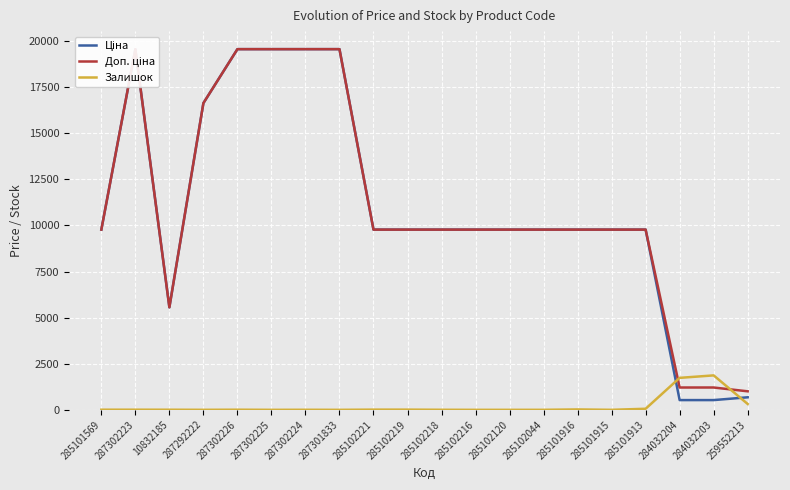

True or false: Ціна has a value of 19564.9 at 287302224.

True